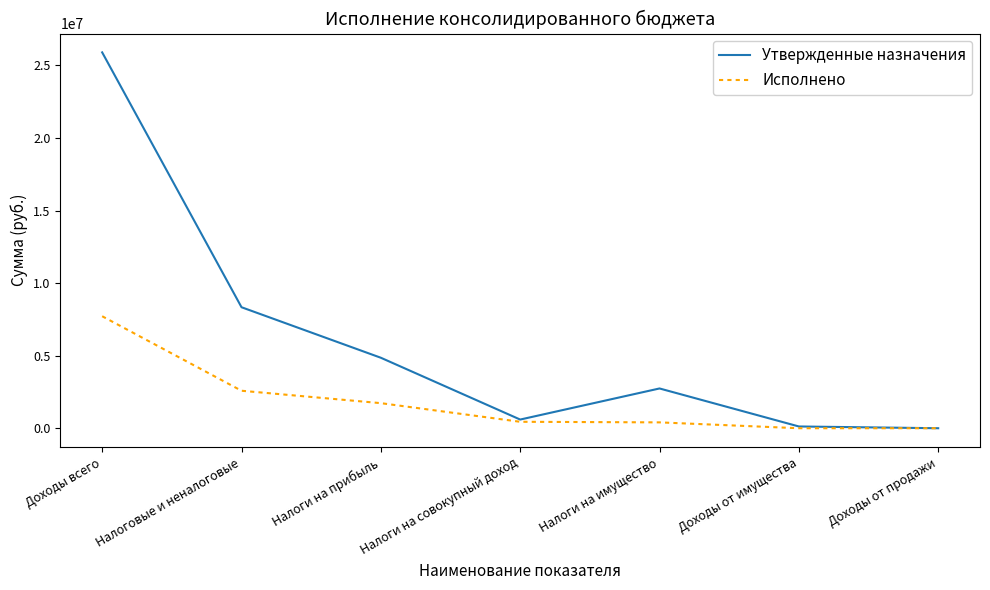

Is this an area chart (filled region under the line)?

No